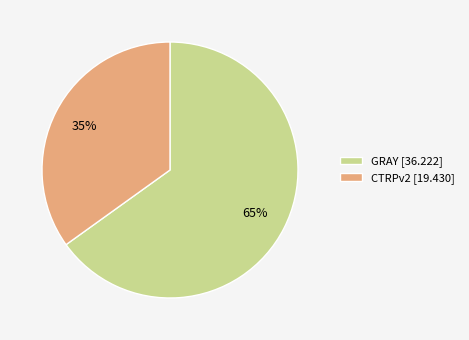

What is the largest slice in the pie chart?

GRAY